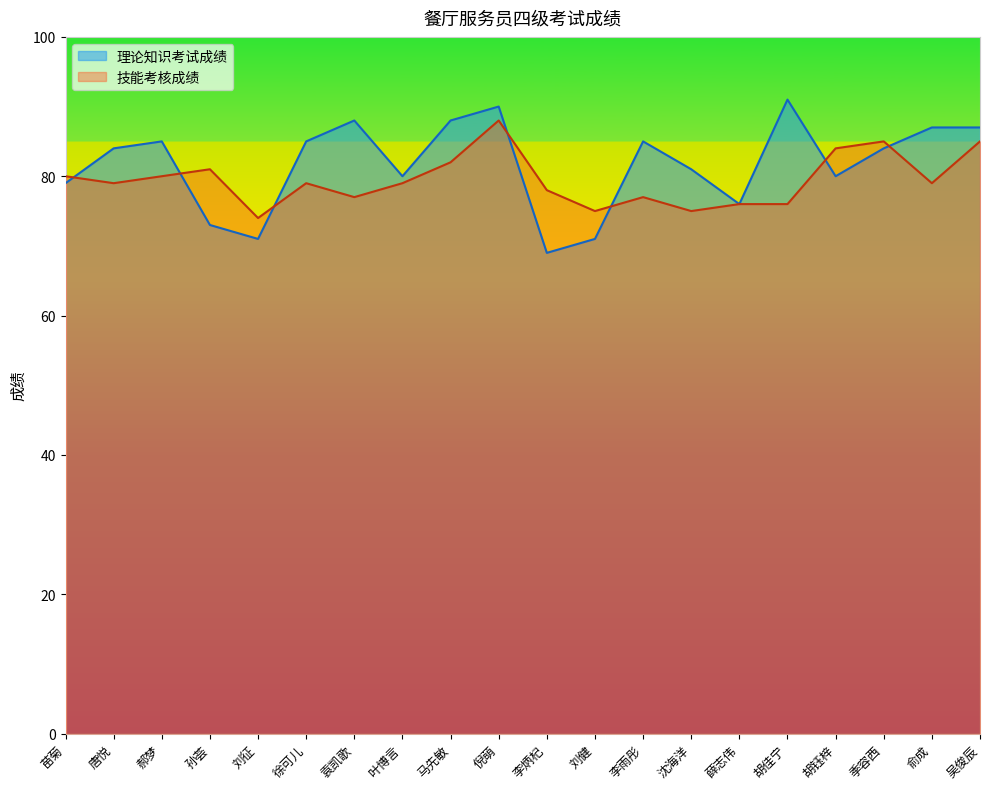

Reading left to right, list all the values displayed in this chart.

理论知识考试成绩: 苗菊=79	唐悦=84	郝梦=85	孙荟=73	刘征=71	徐可儿=85	袁凯歌=88	叶博言=80	马先敏=88	倪萌=90	李炳杞=69	刘健=71	李雨彤=85	沈海洋=81	薛志伟=76	胡佳宁=91	胡钰梓=80	季容西=84	俞成=87	吴俊辰=87
技能考核成绩: 苗菊=80	唐悦=79	郝梦=80	孙荟=81	刘征=74	徐可儿=79	袁凯歌=77	叶博言=79	马先敏=82	倪萌=88	李炳杞=78	刘健=75	李雨彤=77	沈海洋=75	薛志伟=76	胡佳宁=76	胡钰梓=84	季容西=85	俞成=79	吴俊辰=85